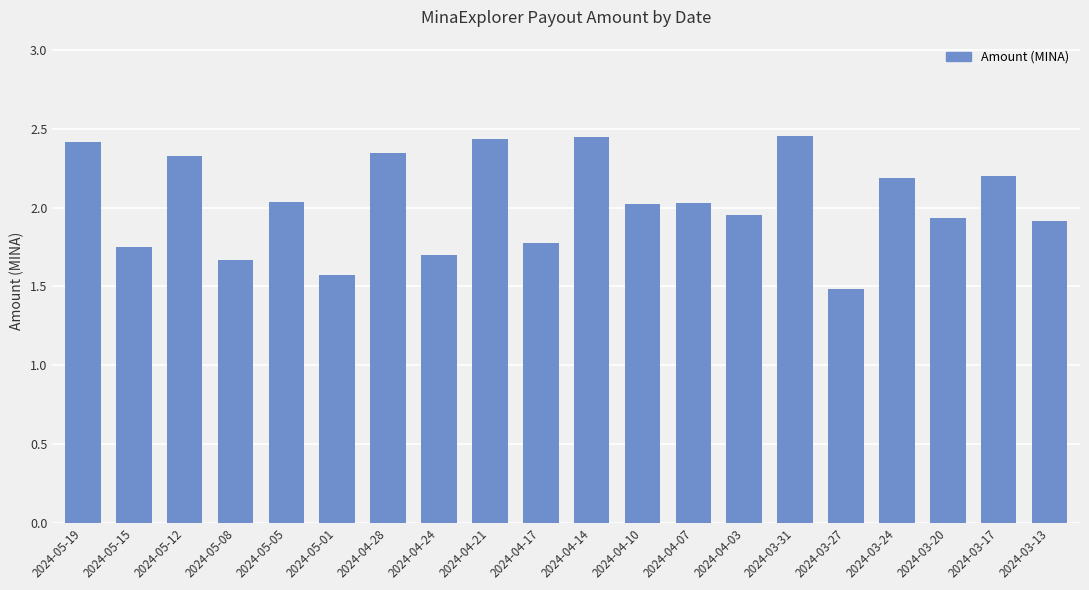

The chart shows a value of 2.0 at 2024-05-05. True or false?

True